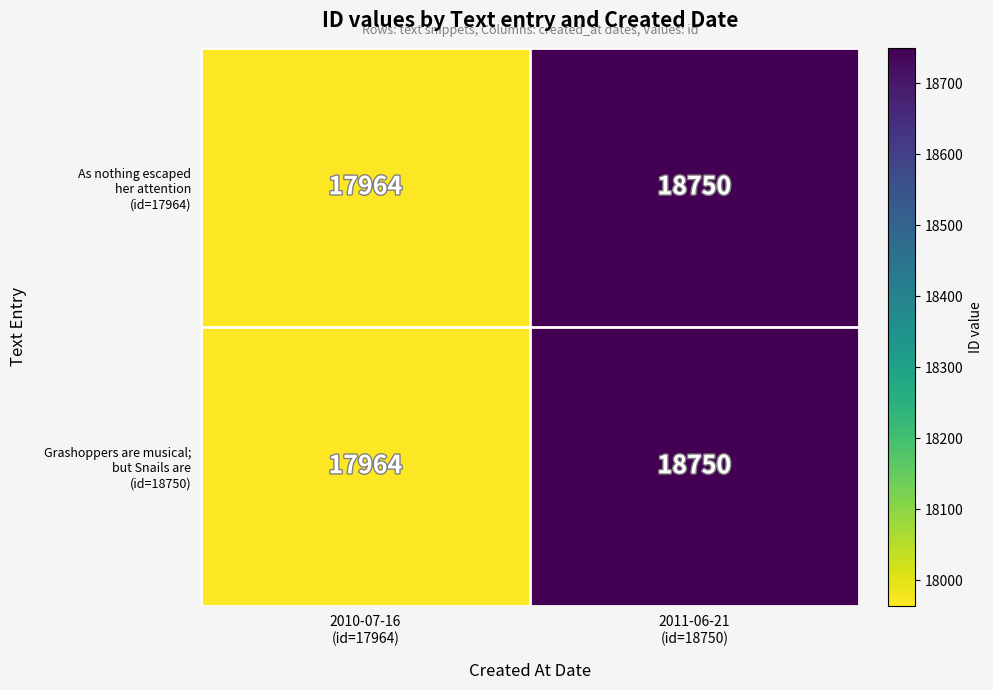

Count the number of data series in this chart.

2